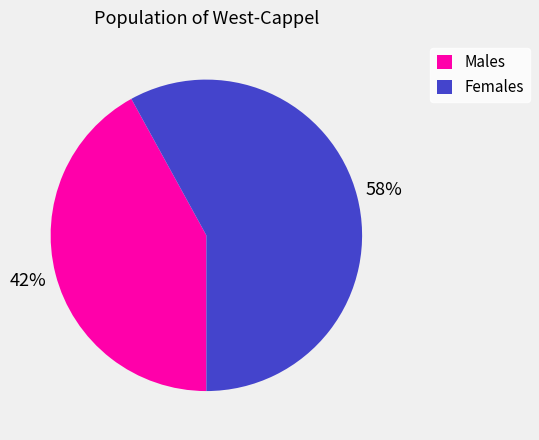

Between Females and Males, which is larger?

Females